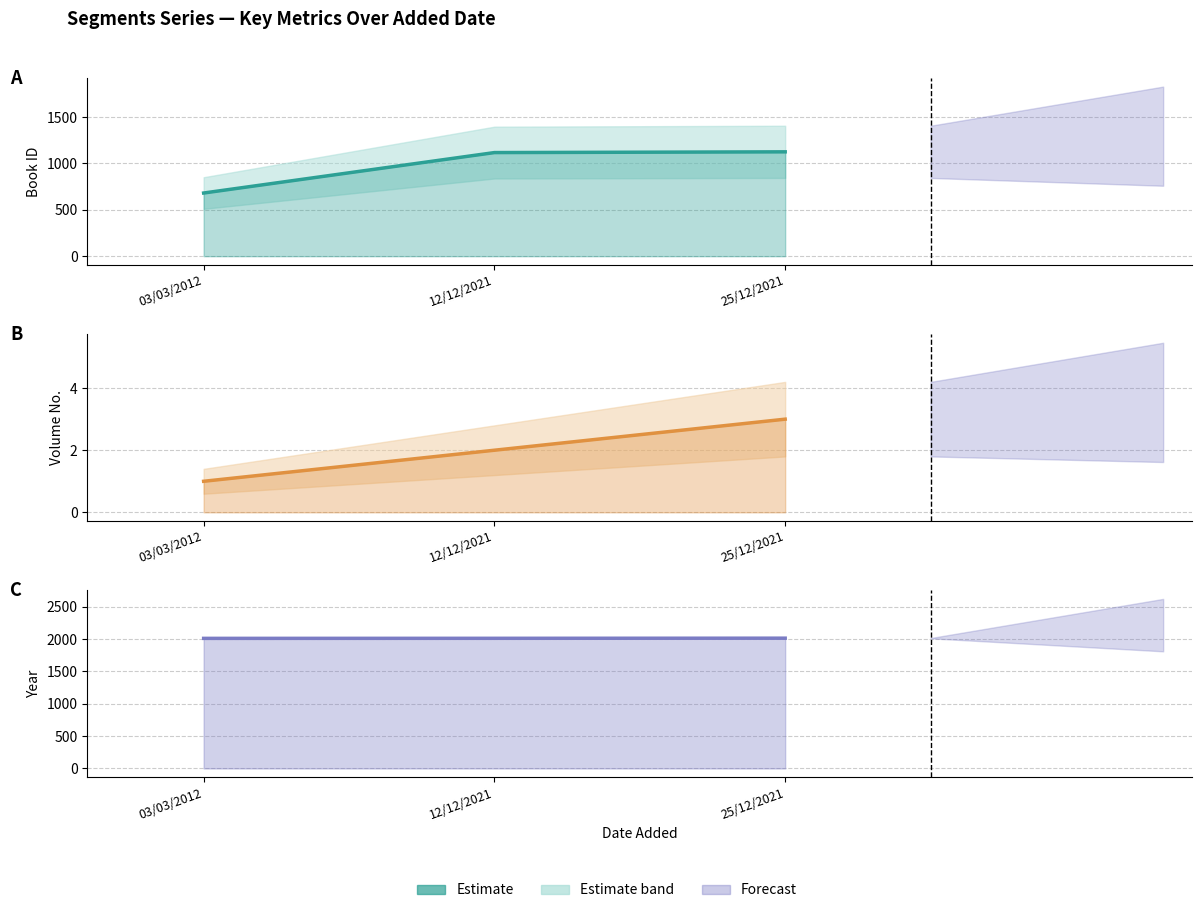

At which category does the chart reach its peak across all series?

25/12/2021